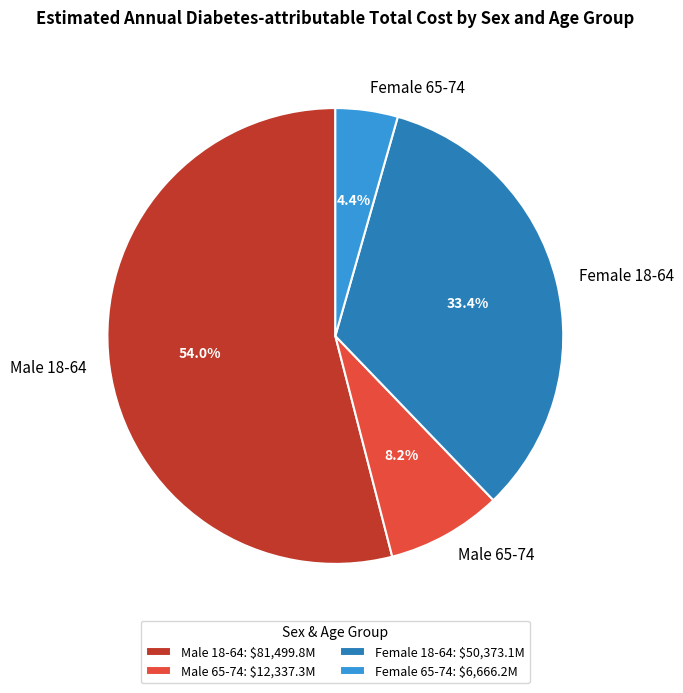

Which slice represents more than half of the pie?

Male 18-64